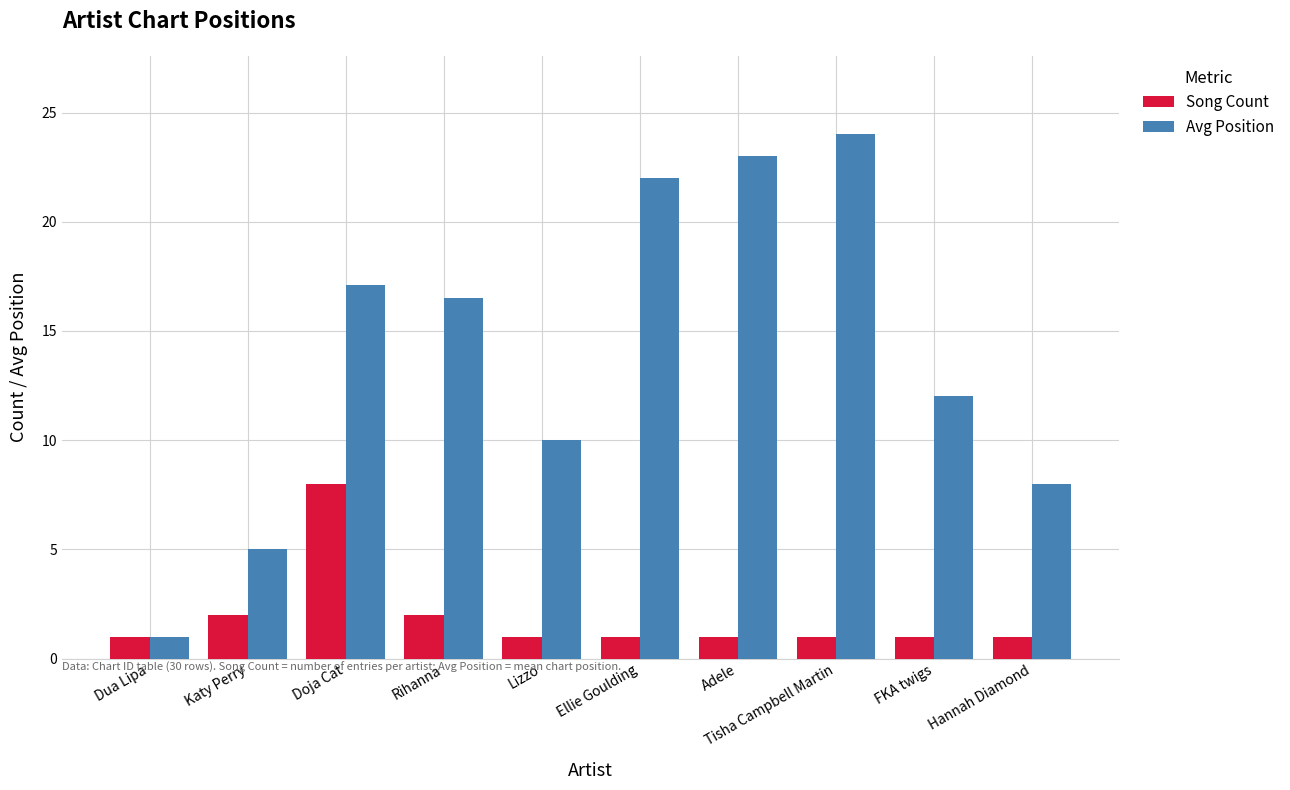

The value of Avg Position at Katy Perry is 1.4. True or false?

False